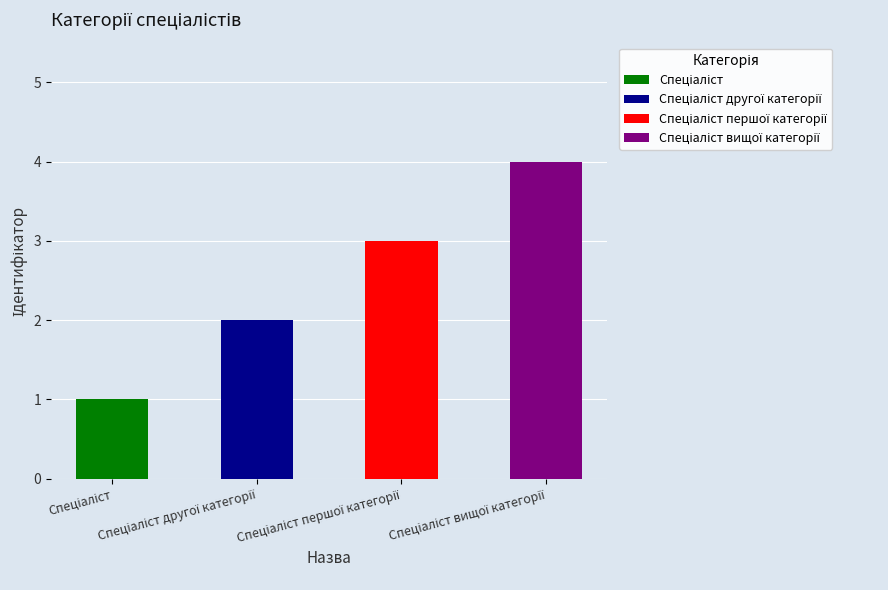

The value at Спеціаліст вищої категорії is 7. True or false?

False